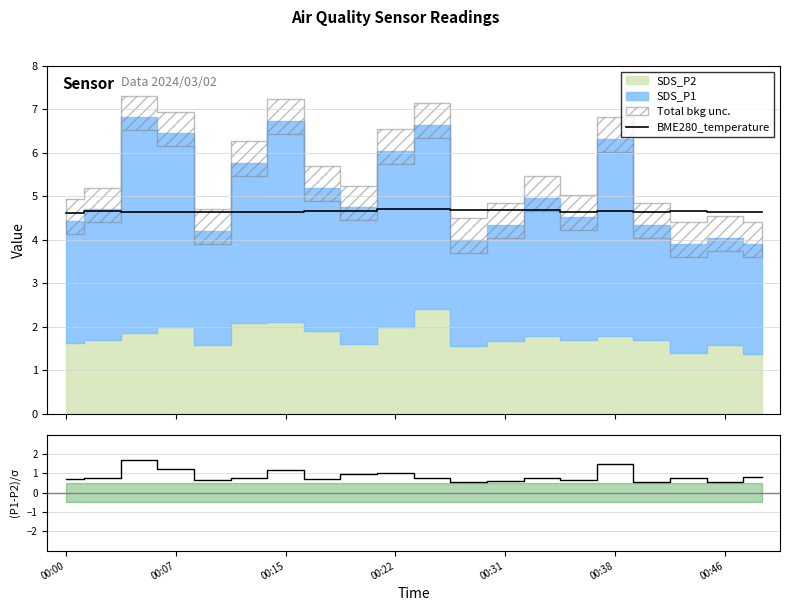

Does the chart display data point markers on the line(s)?

No